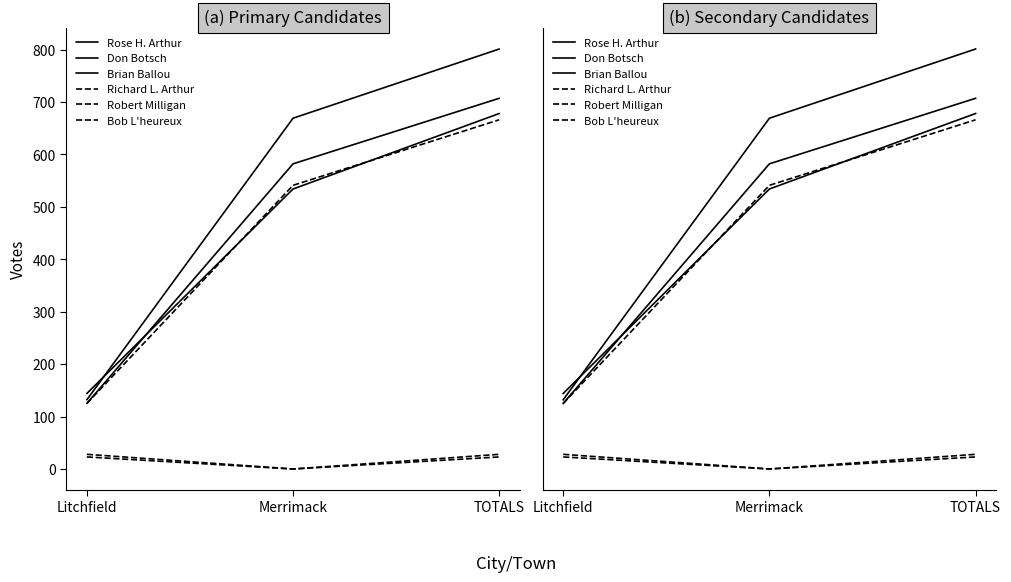

Which series has the largest range (max minus min)?

Rose H. Arthur